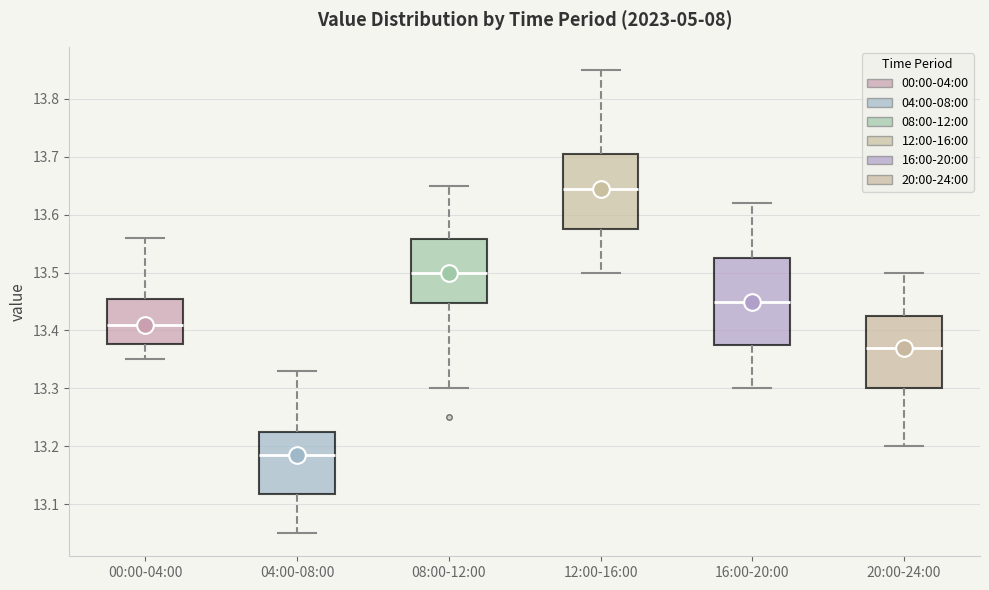

Which box is the tallest, from its lower edge to its upper edge?

16:00-20:00